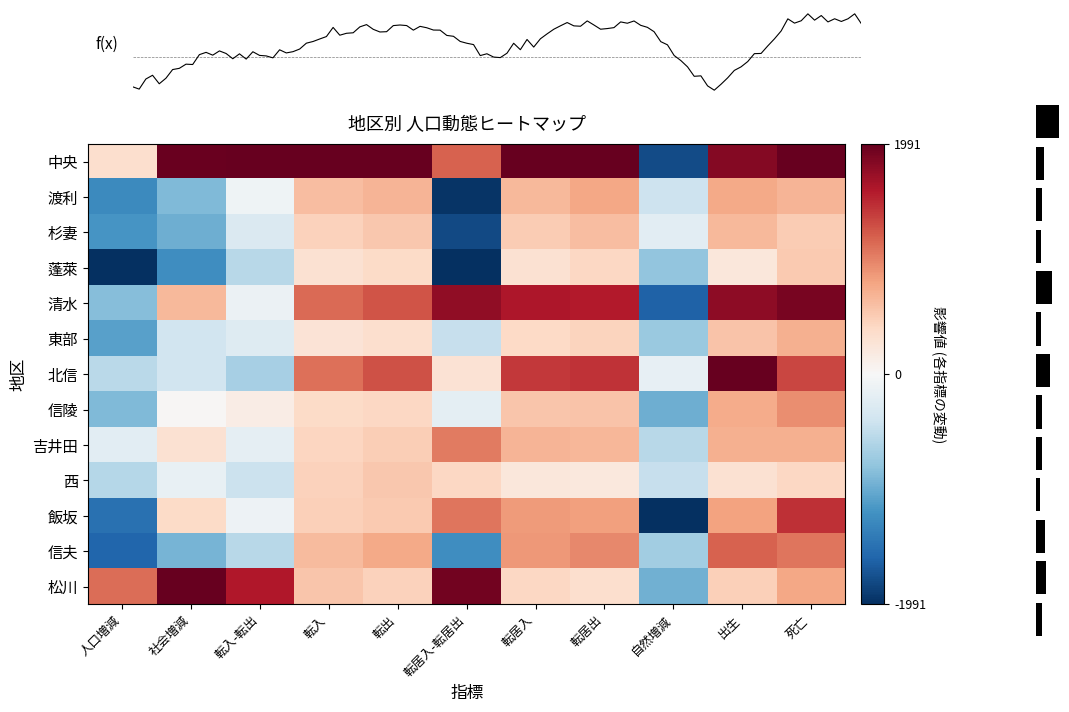

At 転居出, list the series in order from smallest to largest.

西, 松川, 蓬萊, 東部, 信陵, 杉妻, 吉井田, 渡利, 飯坂, 信夫, 北信, 清水, 中央